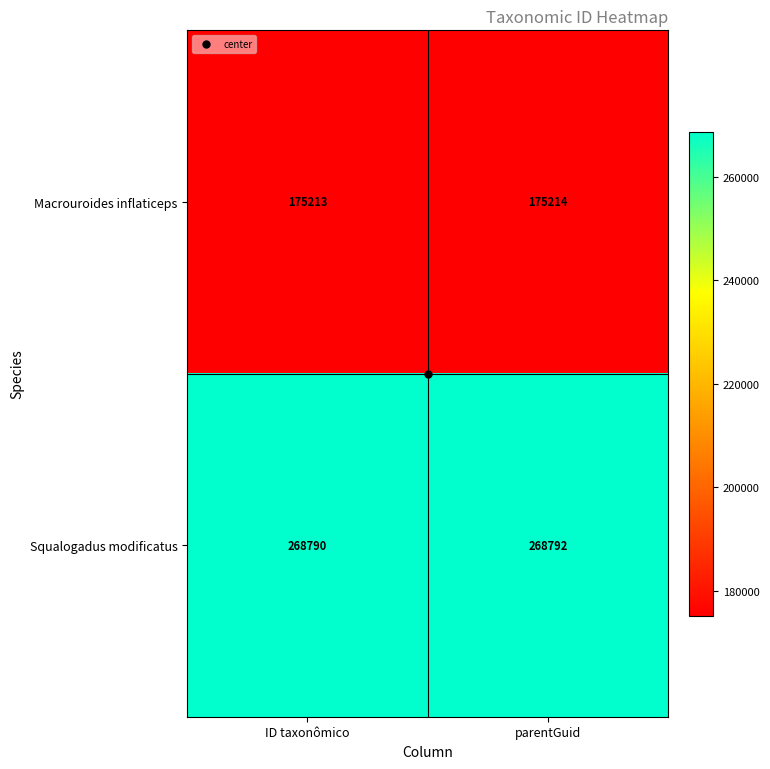

Which category has the lowest value across all series?

ID taxonômico